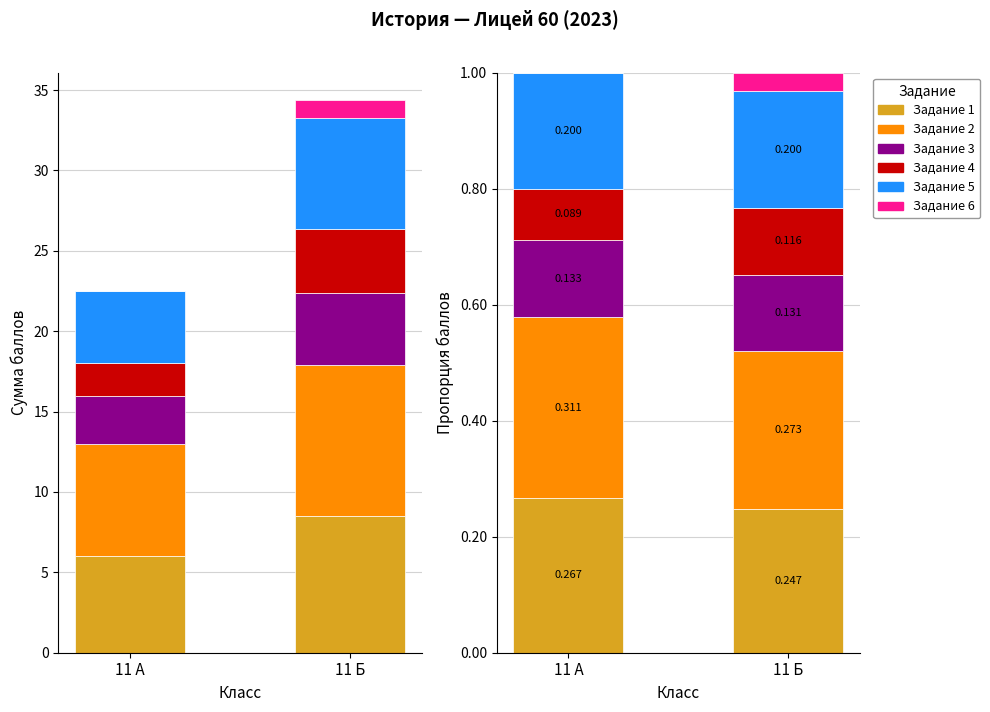

At 11 Б, list the series in order from smallest to largest.

Задание 6, Задание 4, Задание 3, Задание 5, Задание 1, Задание 2